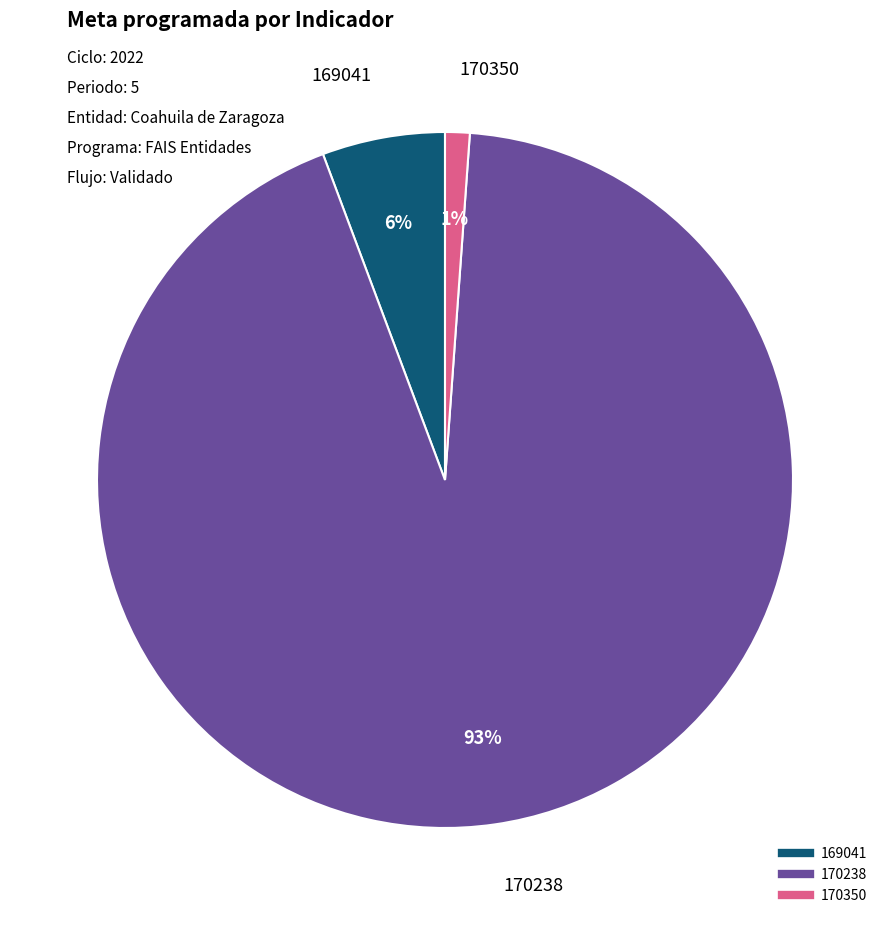

Which category accounts for the majority?

170238